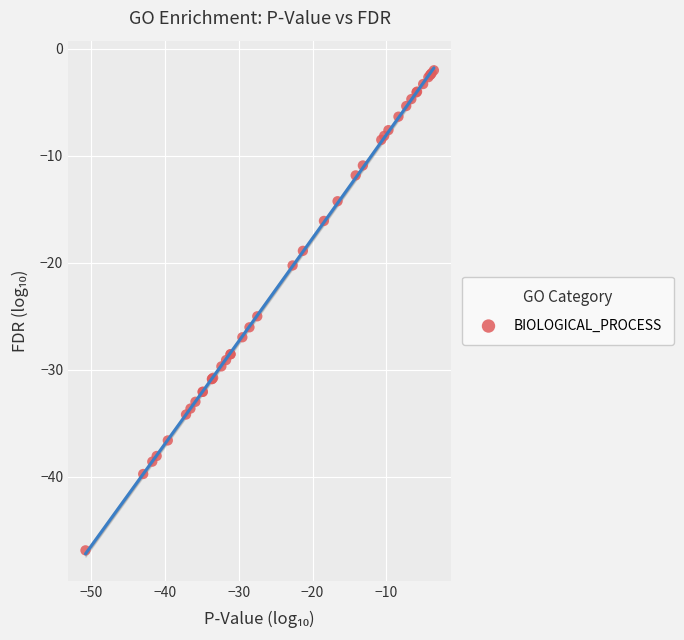

What Y value in the scatter plot is closest to -24?

-25.0